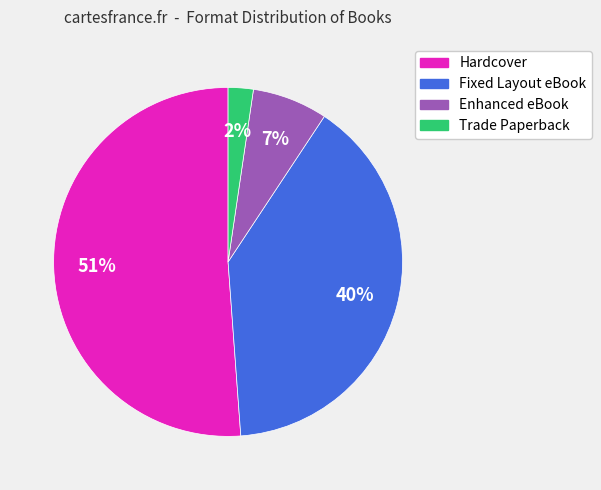

Does any single category account for the majority?

Yes